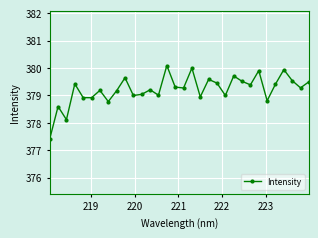

What is the greatest value displayed?

380.1